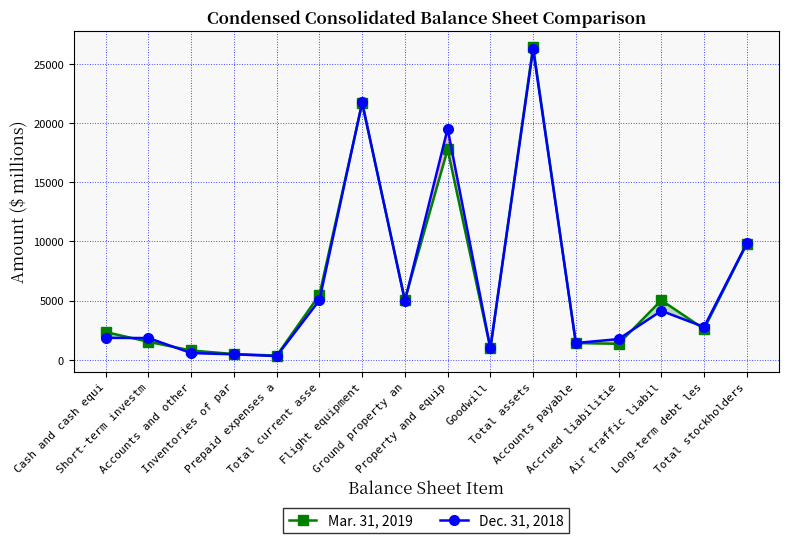

List the series in order of their peak value, highest first.

Mar. 31, 2019, Dec. 31, 2018